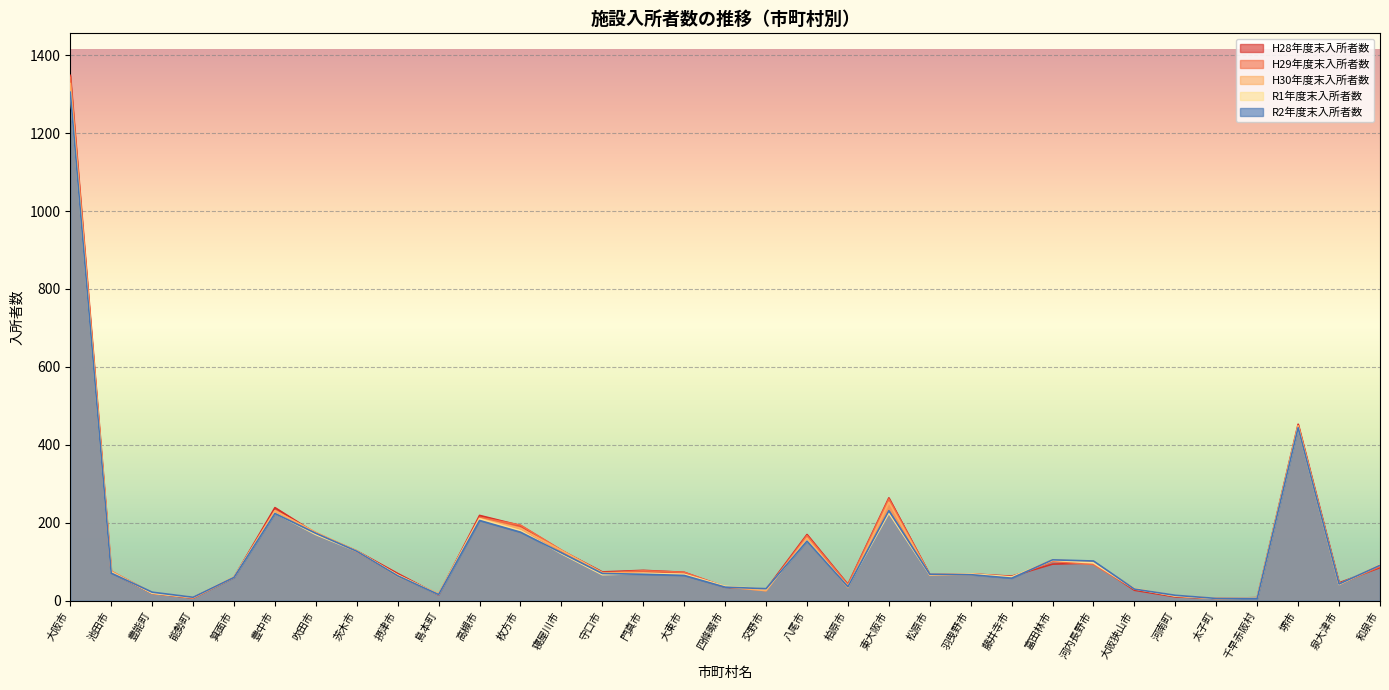

List the labels in order of H30年度末入所者数 value, largest first.

大阪市, 堺市, 東大阪市, 豊中市, 高槻市, 枚方市, 吹田市, 八尾市, 寝屋川市, 茨木市, 富田林市, 河内長野市, 和泉市, 池田市, 守口市, 門真市, 大東市, 羽曳野市, 松原市, 摂津市, 箕面市, 藤井寺市, 泉大津市, 四條畷市, 柏原市, 大阪狭山市, 交野市, 豊能町, 島本町, 河南町, 能勢町, 千早赤阪村, 太子町